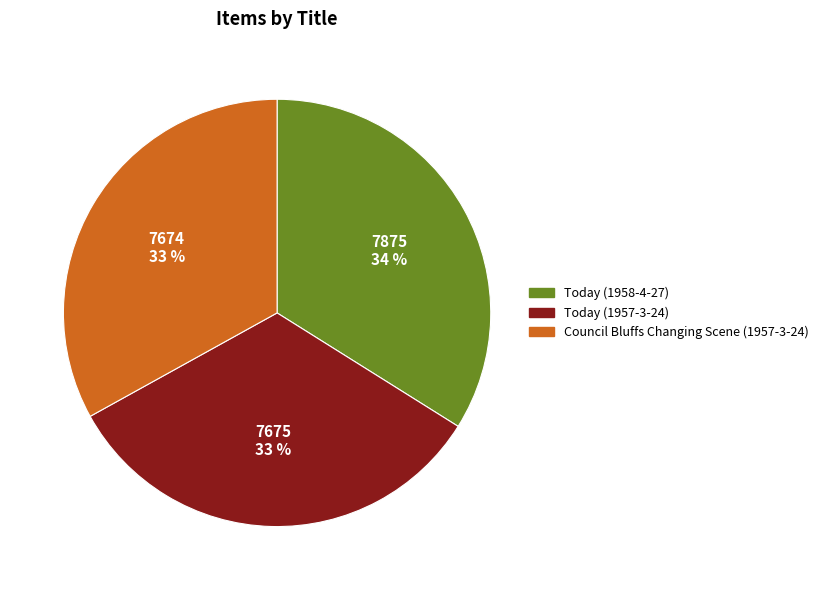

Which category has the biggest portion of the pie?

Today (1958-4-27)